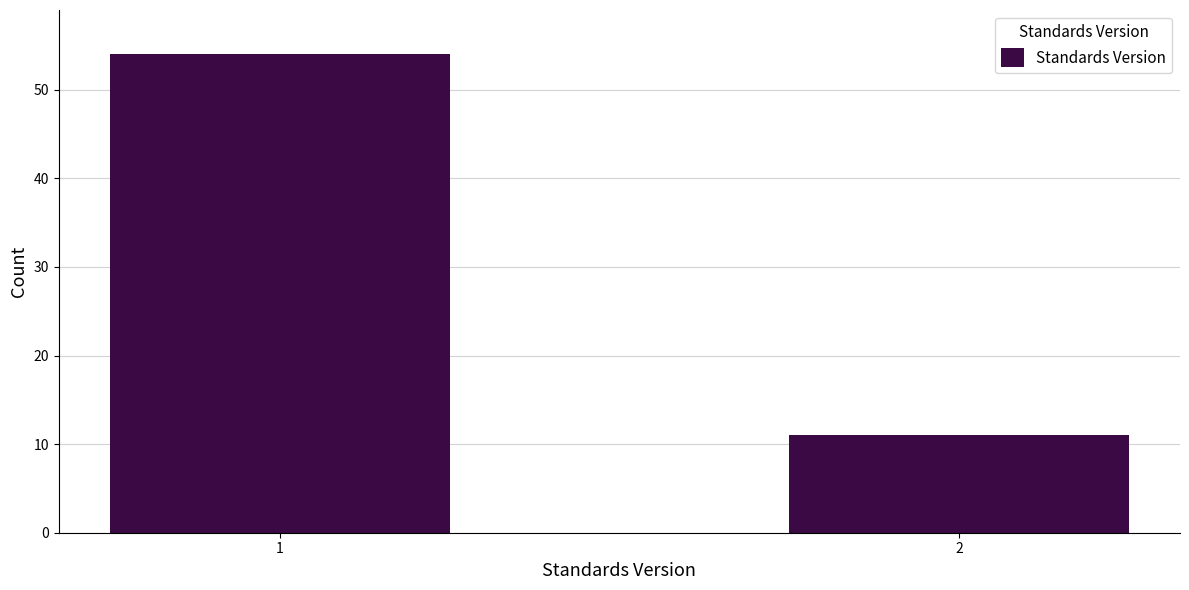

Reading right to left, what are all the values shown in this chart?

11	54